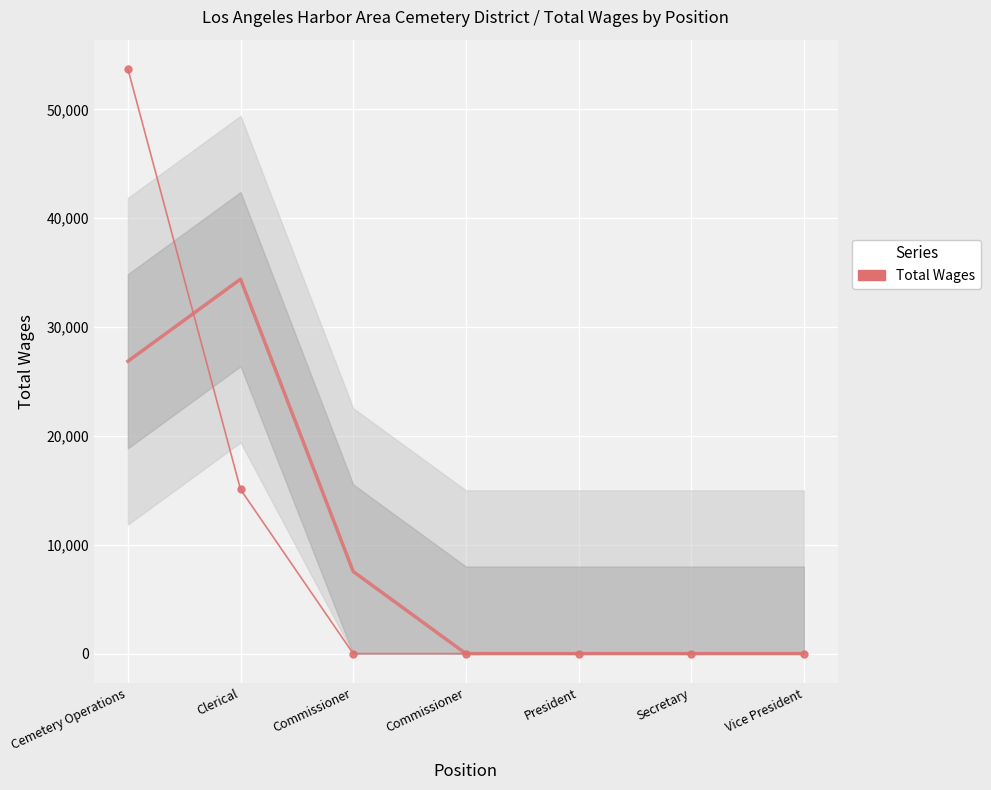

Reading right to left, list all the values displayed in this chart.

Vice President=0	Secretary=0	President=0	Commissioner=0	Commissioner=0	Clerical=15085	Cemetery Operations=53712